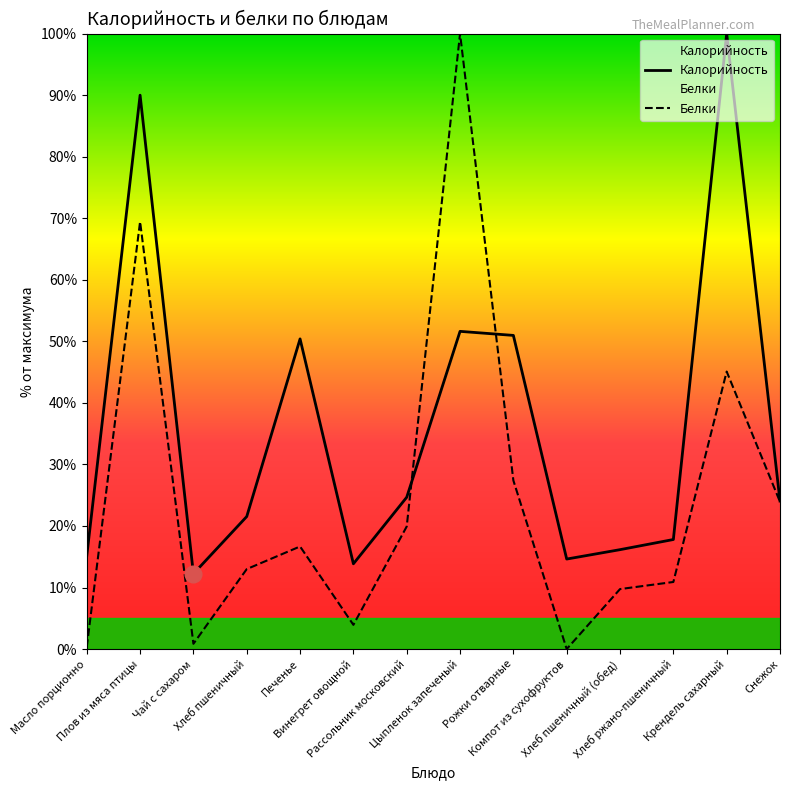

Where is the first local maximum for Белки?

Плов из мяса птицы